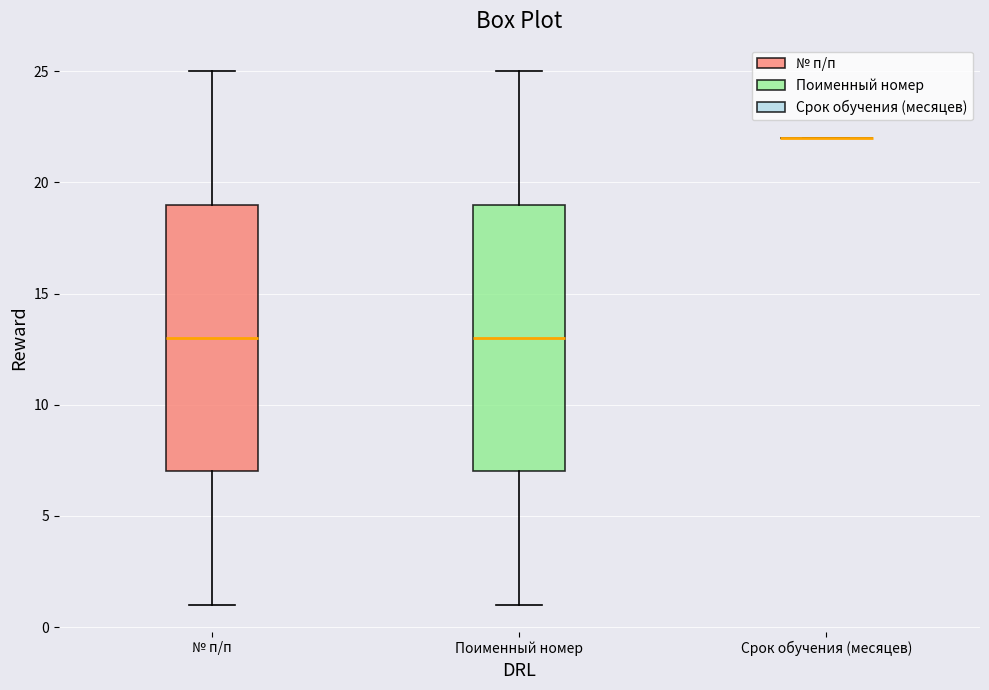

Reading left to right, transcribe this box plot: for each box, give where its median line is, the range the box spans, and where its two whiskers end, as read against the y-axis. The values are not printed on the chart, so give them approximately, as read against the axis.

№ п/п: median 13, box 7 to 19, whiskers 1 to 25
Поименный номер: median 13, box 7 to 19, whiskers 1 to 25
Срок обучения (месяцев): box collapsed to a line at 22, whiskers 22 to 22